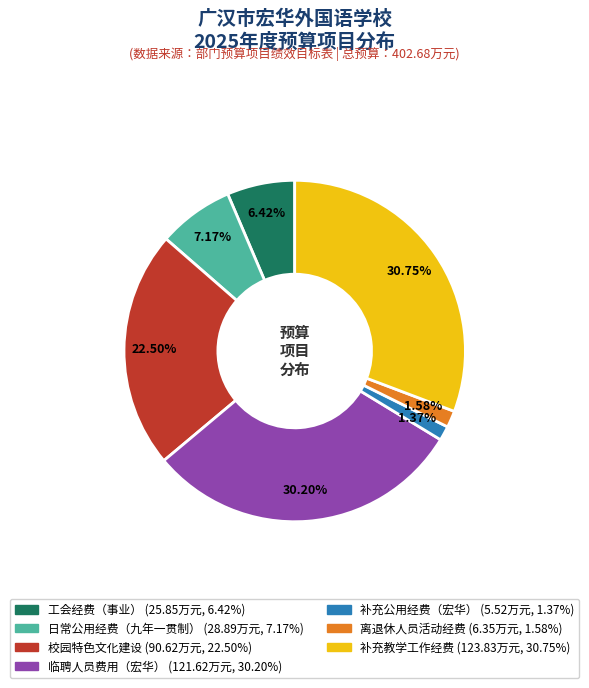

To the nearest percent, what portion does 补充公用经费（宏华） represent?

1%